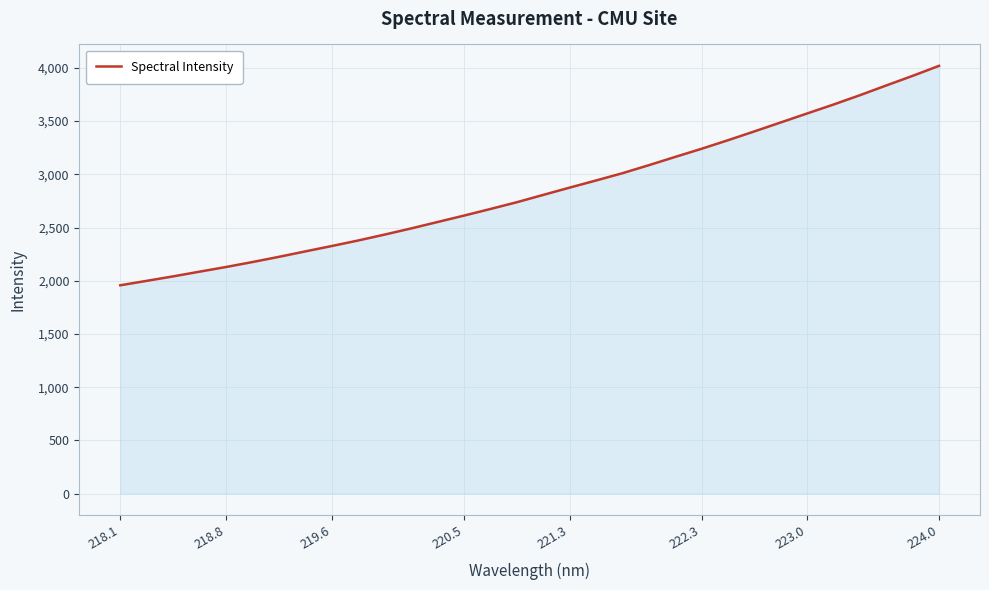

What is the minimum value shown in the chart?

1957.2